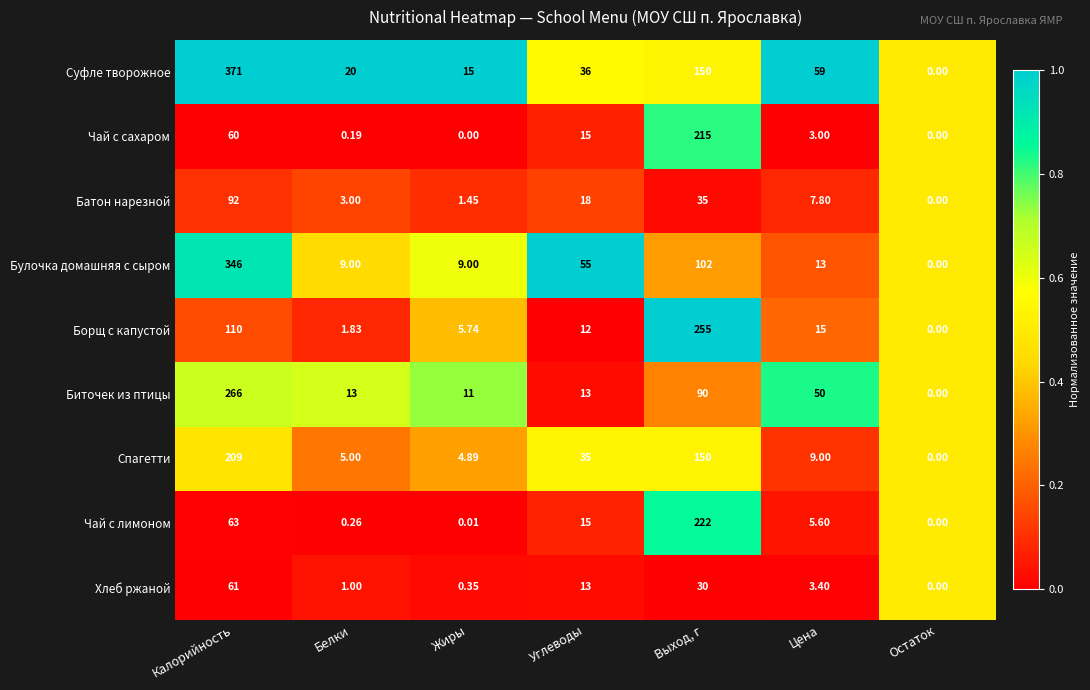

Rank the series by their maximum value, from lowest to highest.

Хлеб ржаной, Батон нарезной, Спагетти, Чай с сахаром, Чай с лимоном, Борщ с капустой, Биточек из птицы, Булочка домашняя с сыром, Суфле творожное